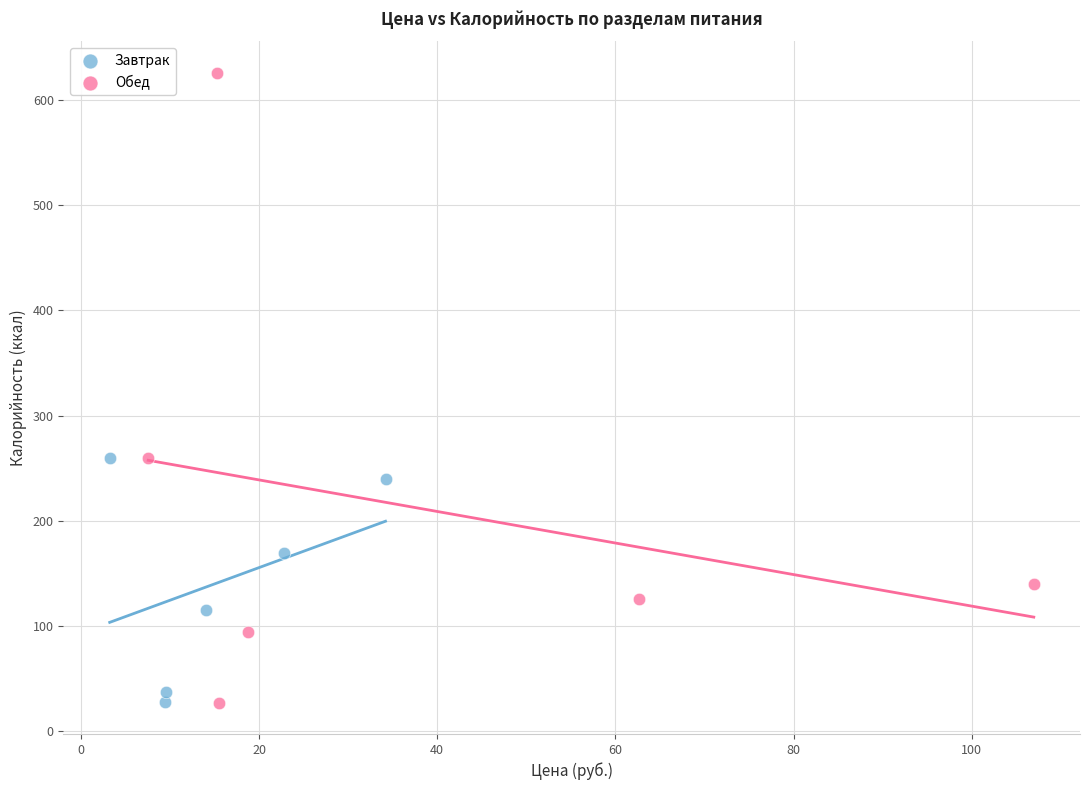

Which series has the largest Y range (max minus min)?

Обед